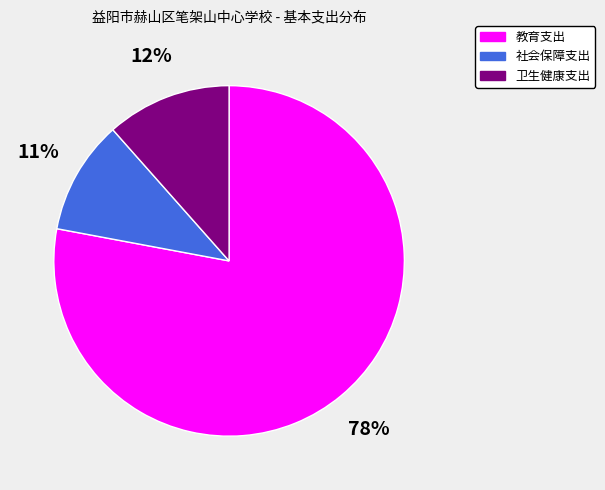

Is there any slice that represents more than half of the pie?

Yes